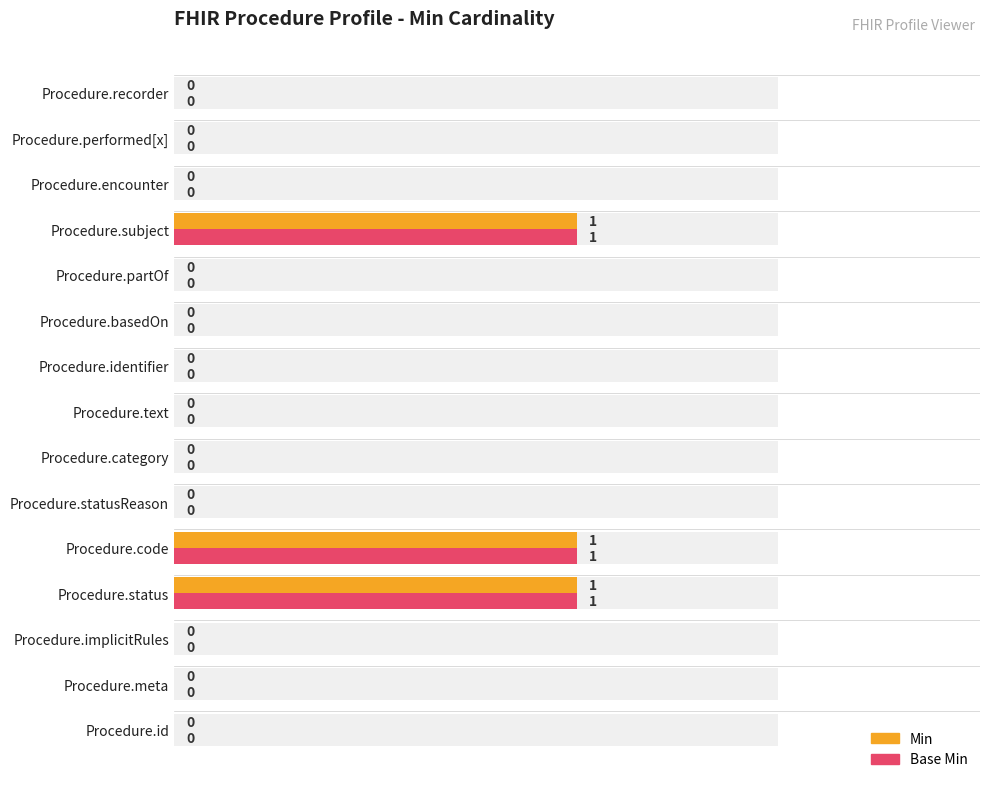

Which series has the largest total across all categories?

Min